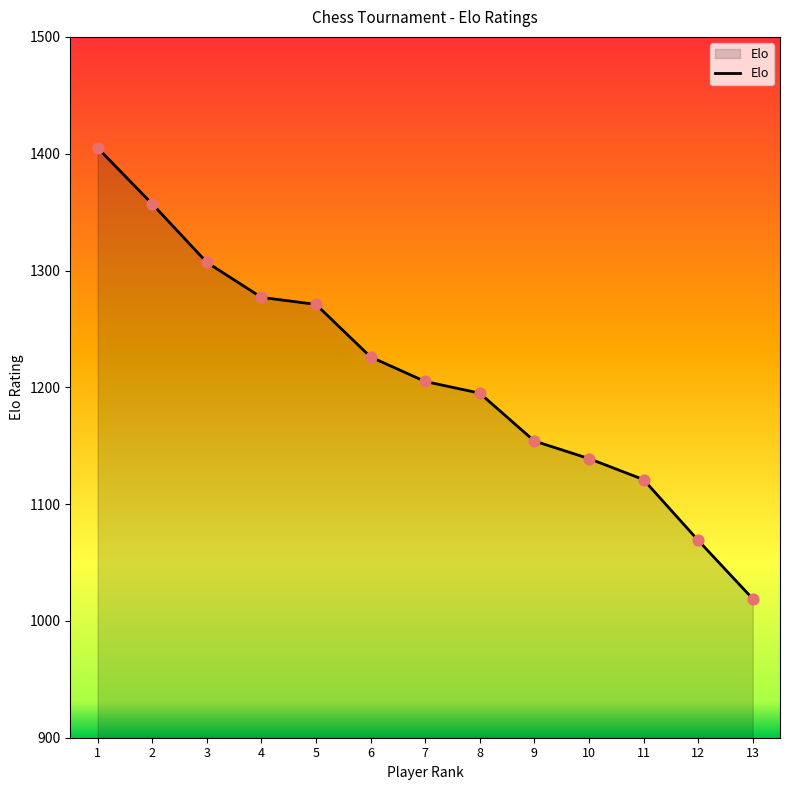

Approximately how many times larger is the value at 2 compared to 9?

1.2